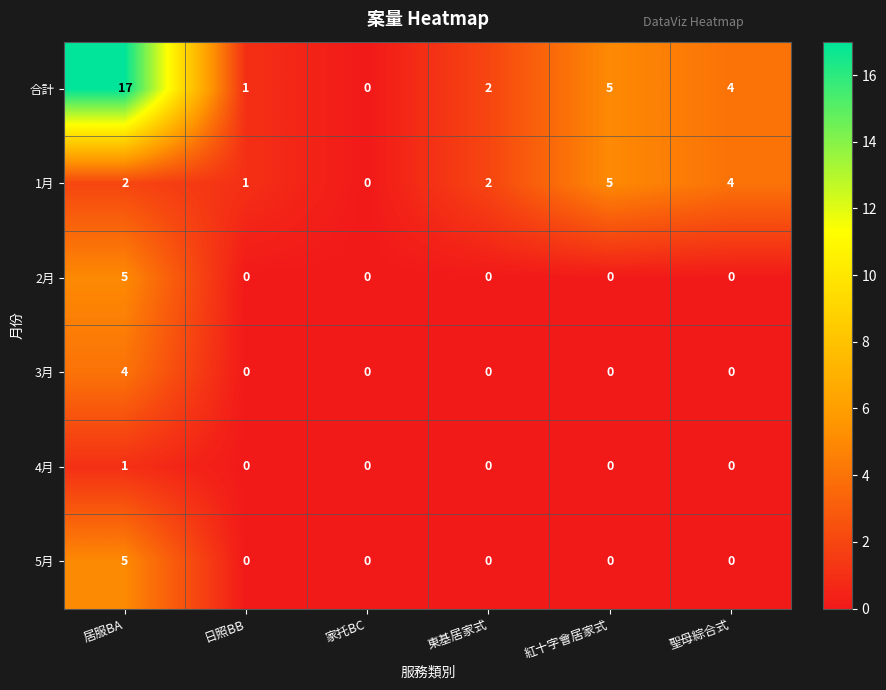

Is the value of 合計 at 紅十字會居家式 greater than the value of 1月 at 家托BC?

Yes